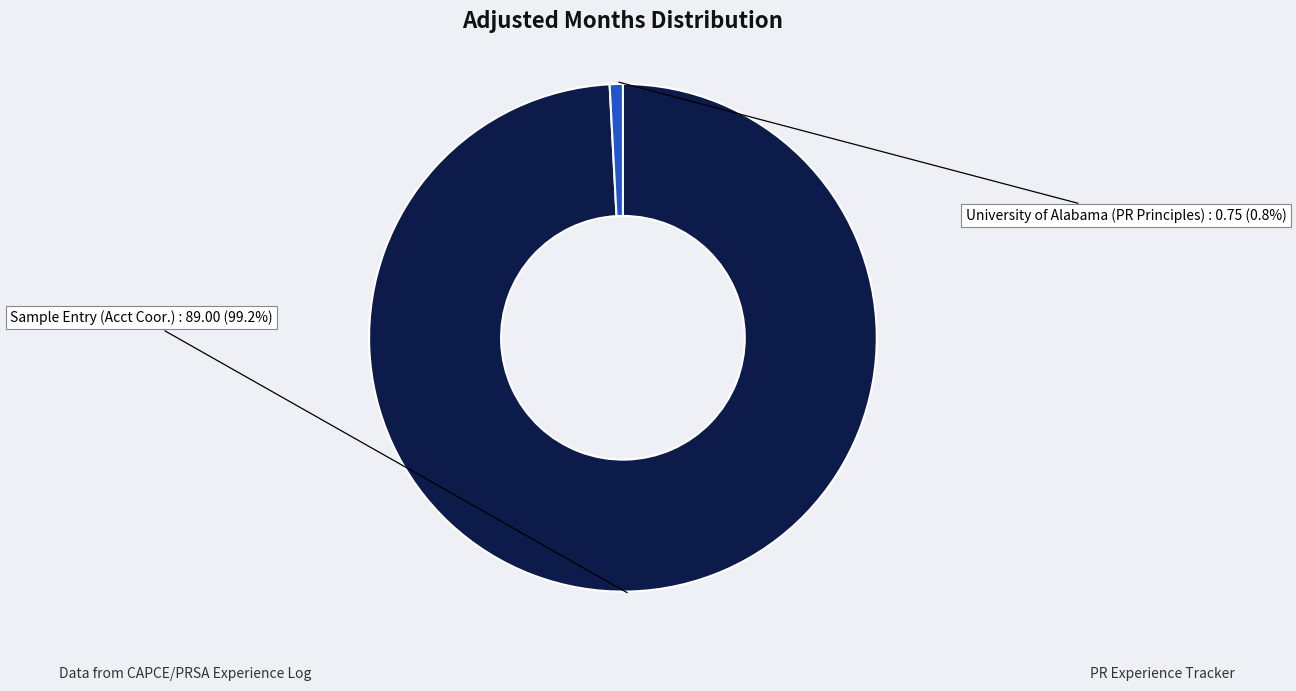

To the nearest percent, what is the difference between the Sample Entry (Acct Coor.) and University of Alabama (PR Principles) slice percentages?

98%